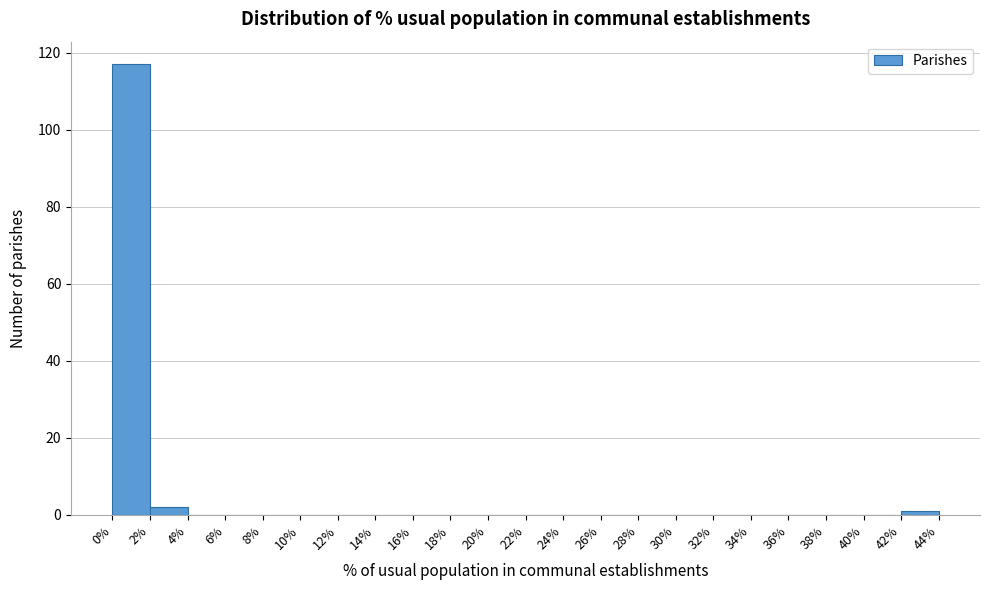

Reading left to right, transcribe this chart: for each bar, give the range it covers on the x-axis and its height. The values are not printed on the chart, so give them approximately, as read against the axis.

0% to 2%: 118
2% to 4%: 2
4% to 6%: 0
6% to 8%: 0
8% to 10%: 0
10% to 12%: 0
12% to 14%: 0
14% to 16%: 0
16% to 18%: 0
18% to 20%: 0
20% to 22%: 0
22% to 24%: 0
24% to 26%: 0
26% to 28%: 0
28% to 30%: 0
30% to 32%: 0
32% to 34%: 0
34% to 36%: 0
36% to 38%: 0
38% to 40%: 0
40% to 42%: 0
42% to 44%: under 2